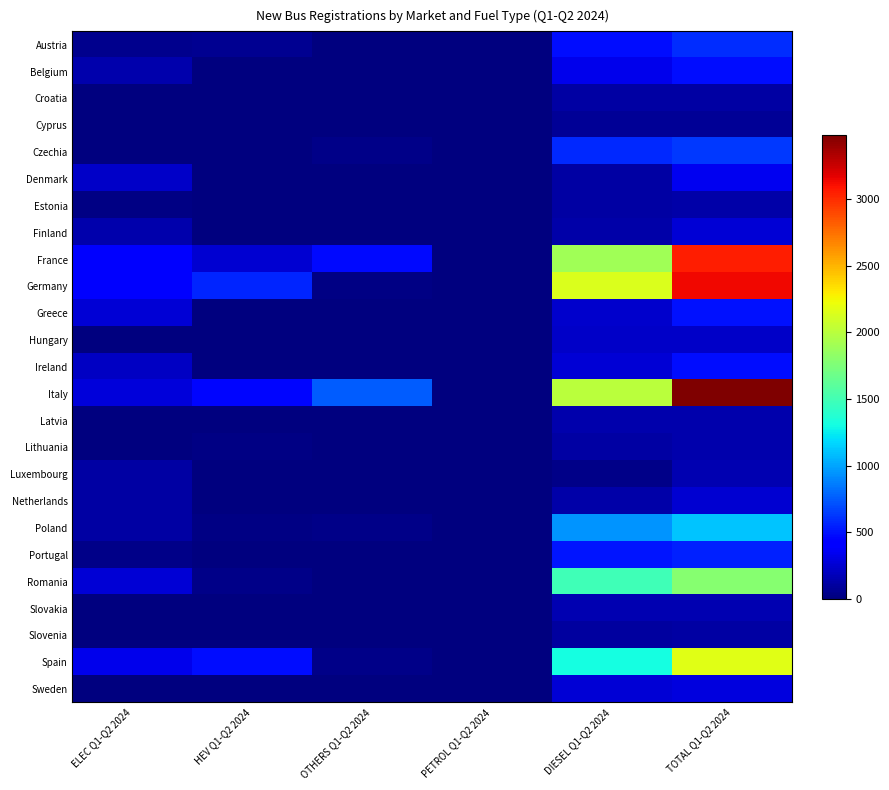

List the series in order of their peak value, lowest first.

Cyprus, Slovenia, Croatia, Estonia, Lithuania, Latvia, Luxembourg, Slovakia, Hungary, Netherlands, Finland, Sweden, Denmark, Belgium, Ireland, Greece, Portugal, Austria, Czechia, Poland, Romania, Spain, France, Germany, Italy